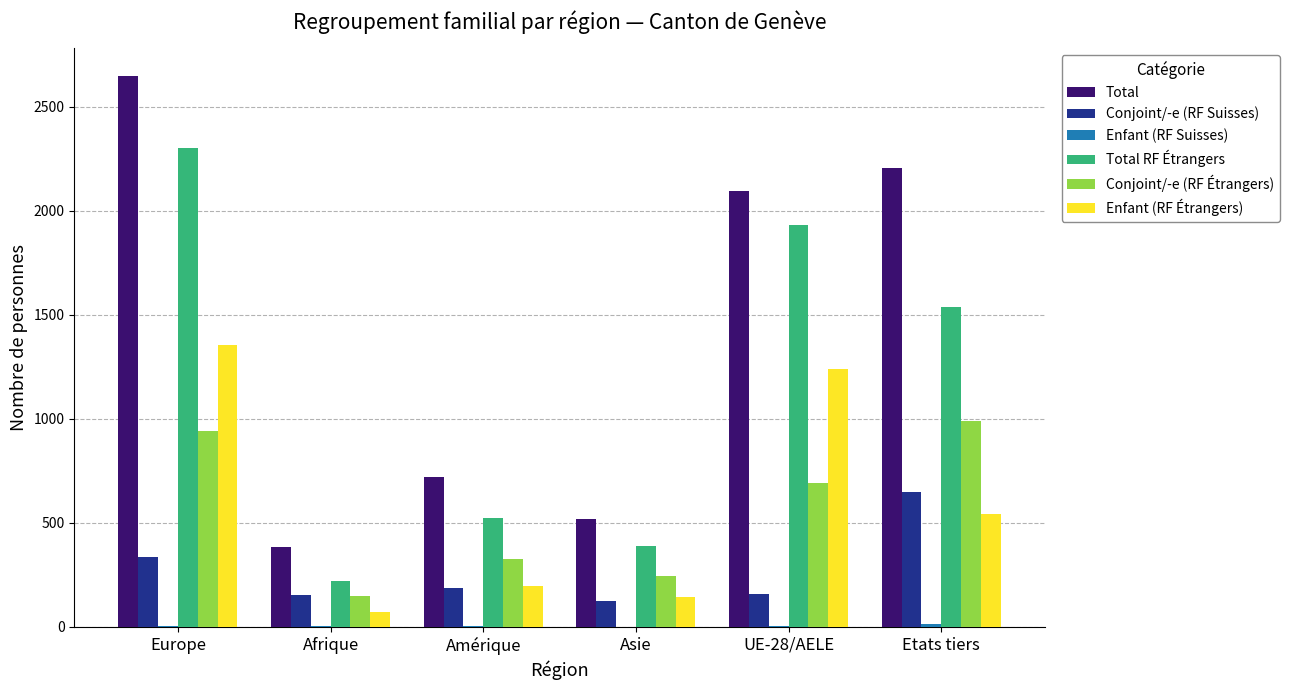

Which series changed the most between Afrique and UE-28/AELE?

Total